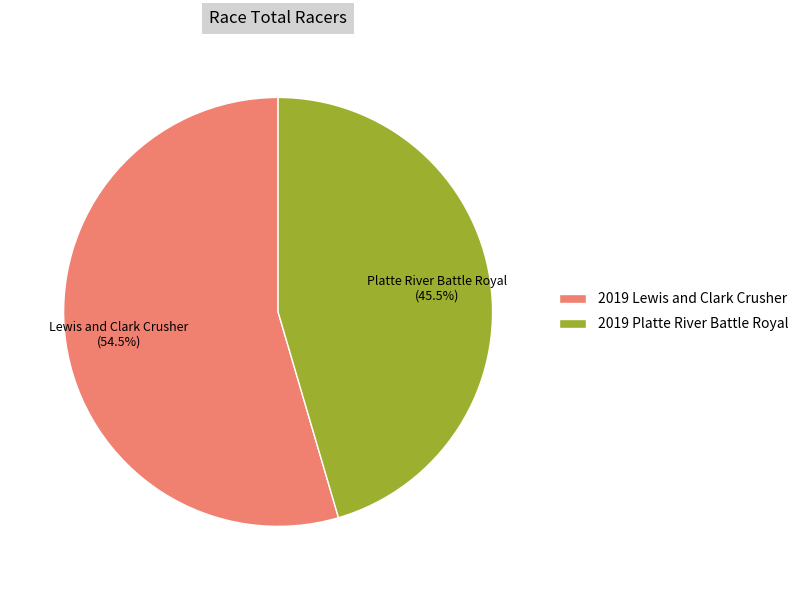

Count the number of slices in the pie.

2